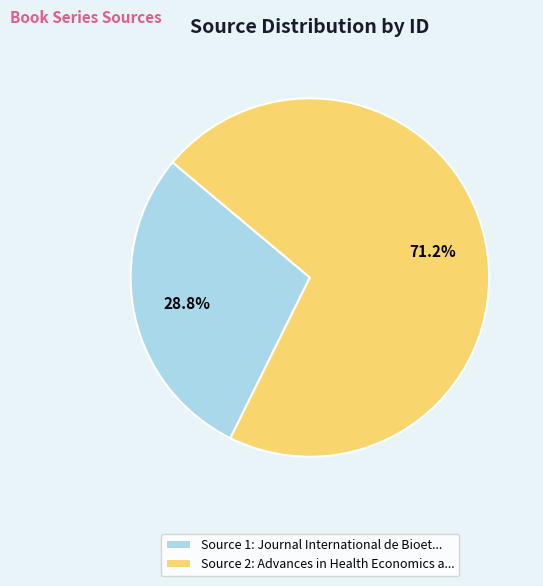

Is there a majority slice in this chart?

Yes